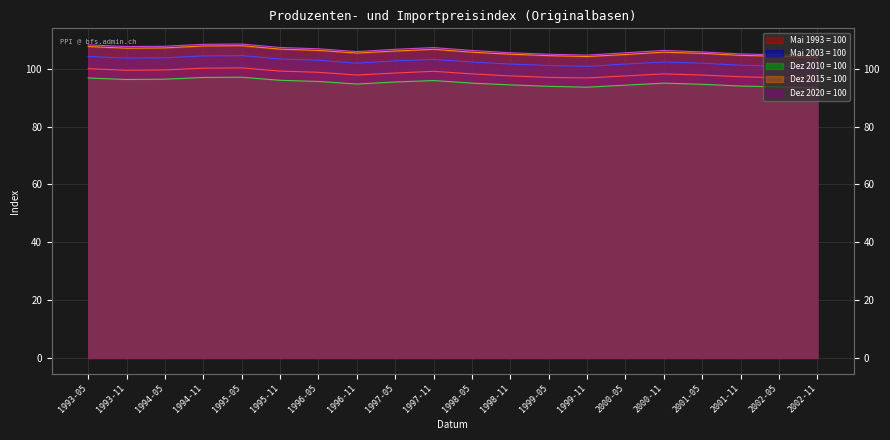

How many values in the Dez 2015 = 100 series are below 105?

6